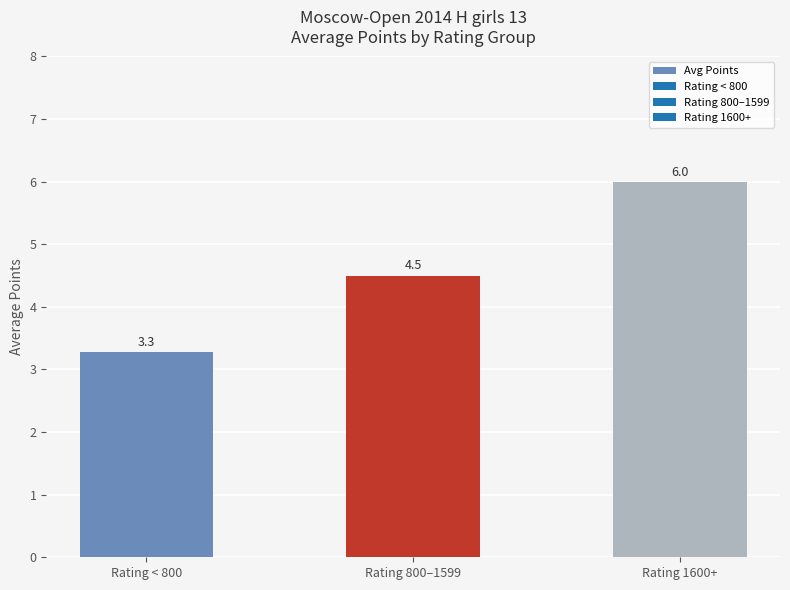

How many bars are there in total?

3